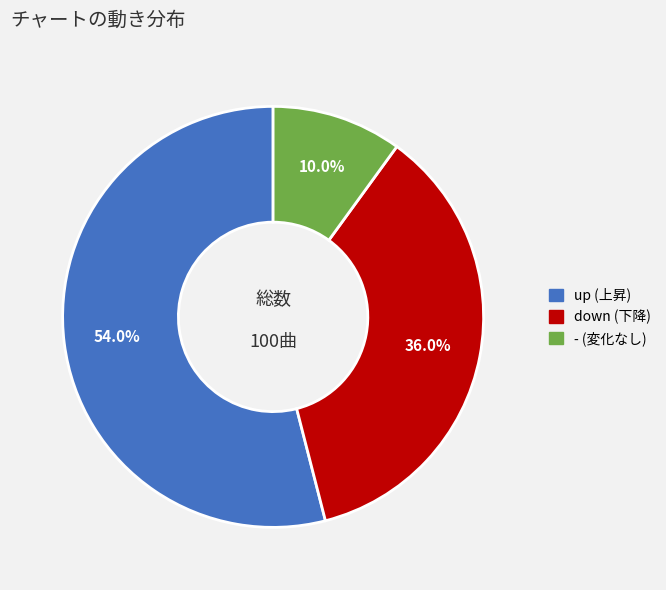

Is up the majority of the pie?

Yes